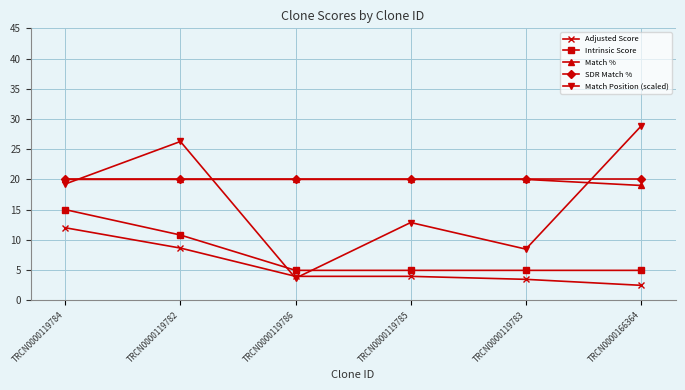

Is it true that Match % equals 20.0 at TRCN0000119784?

True